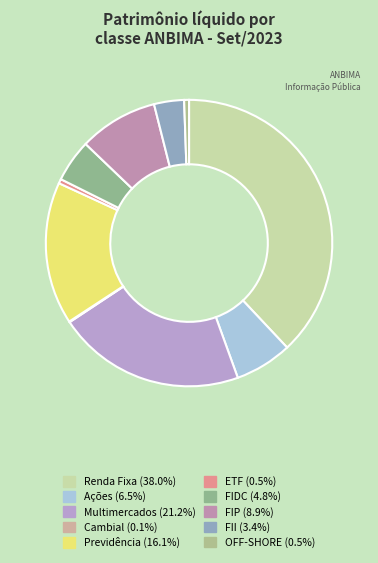

How many slices are in this pie chart?

10